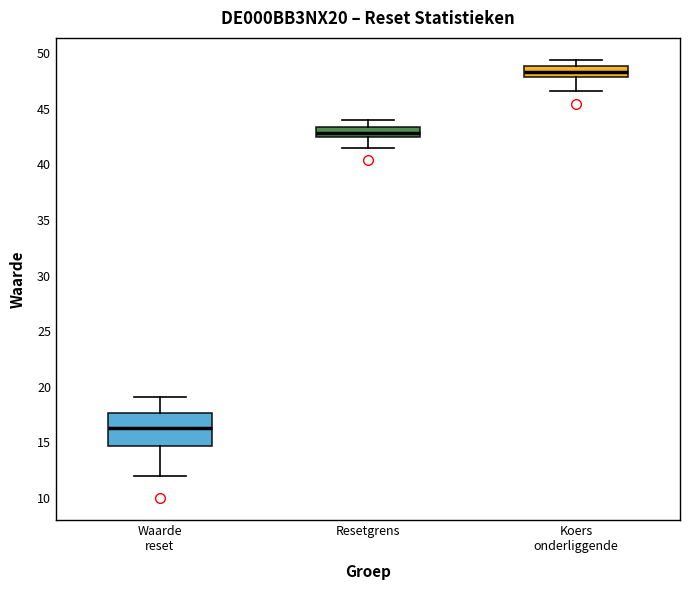

Which box has the lowest median line?

Waarde reset